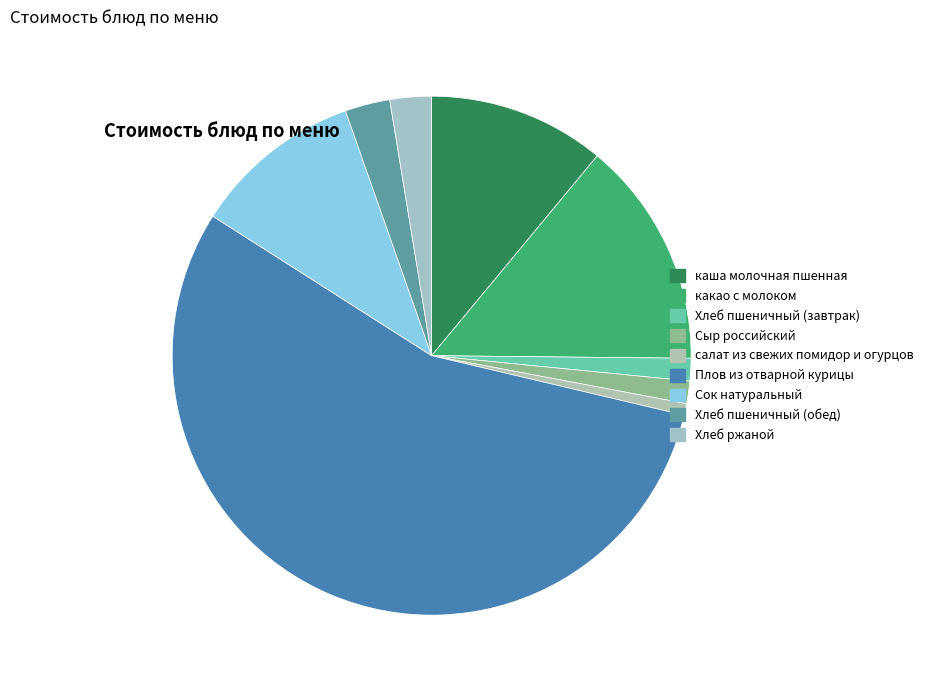

The Сок натуральный slice represents 19% of the pie. True or false?

False